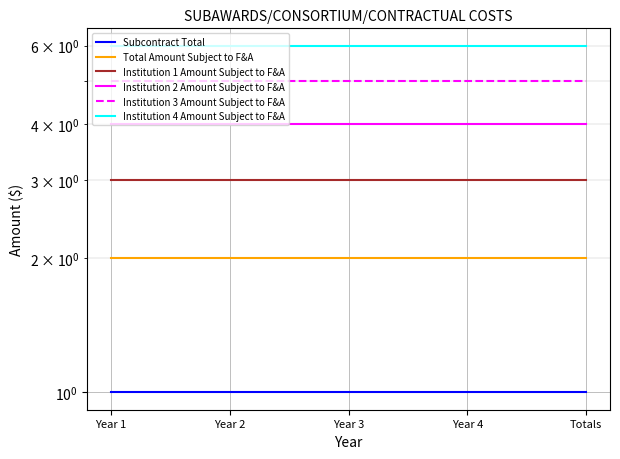

True or false: Institution 1 Amount Subject to F&A and Institution 2 Amount Subject to F&A cross at least once.

False